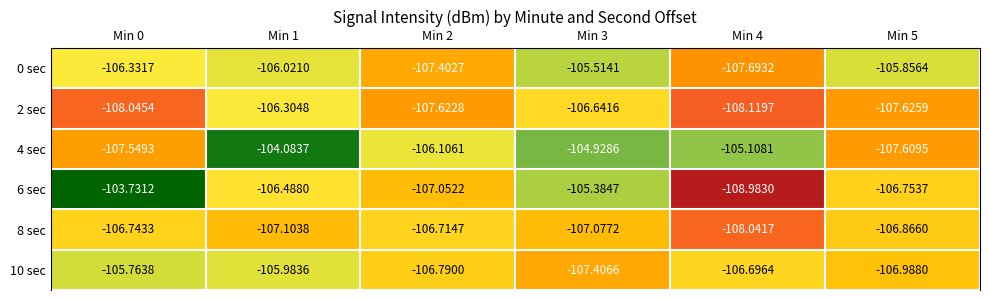

At which category does the chart reach its peak across all series?

Min 0